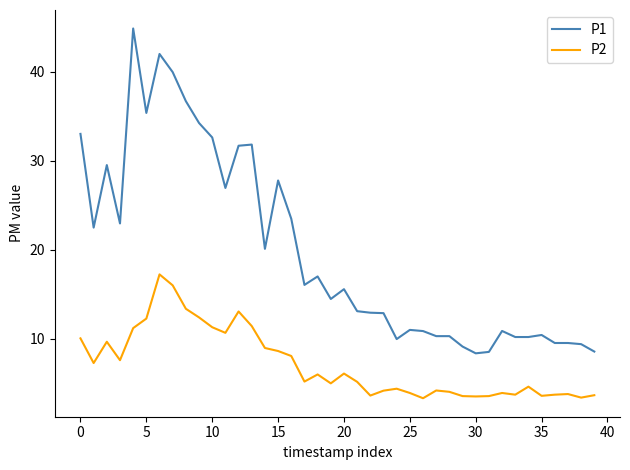

Which series has the largest total across all categories?

P1